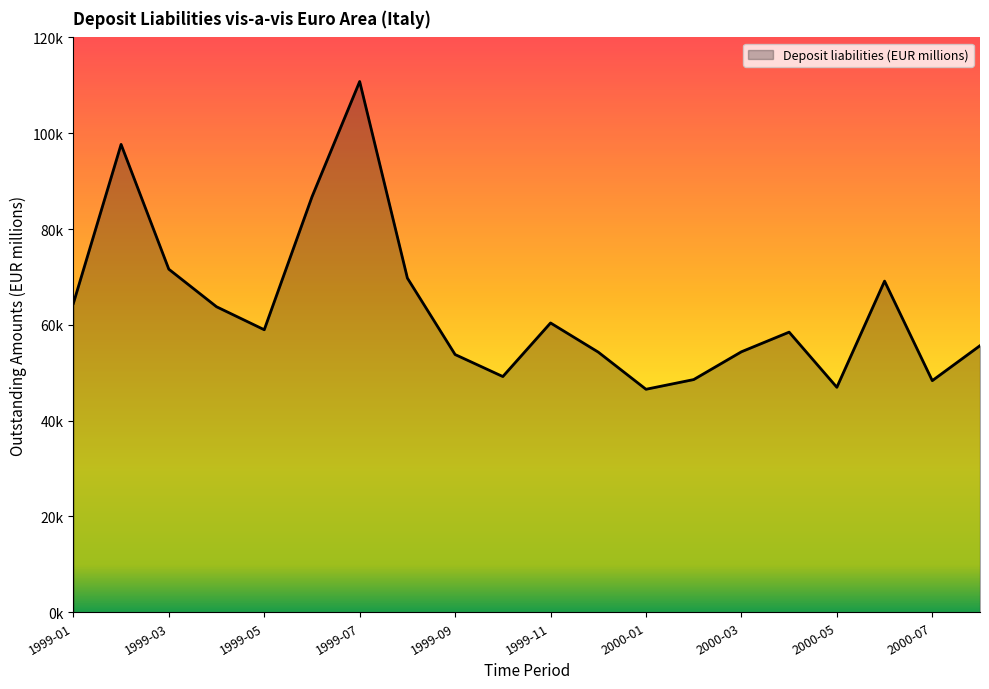

Does the chart display data point markers on the line(s)?

No